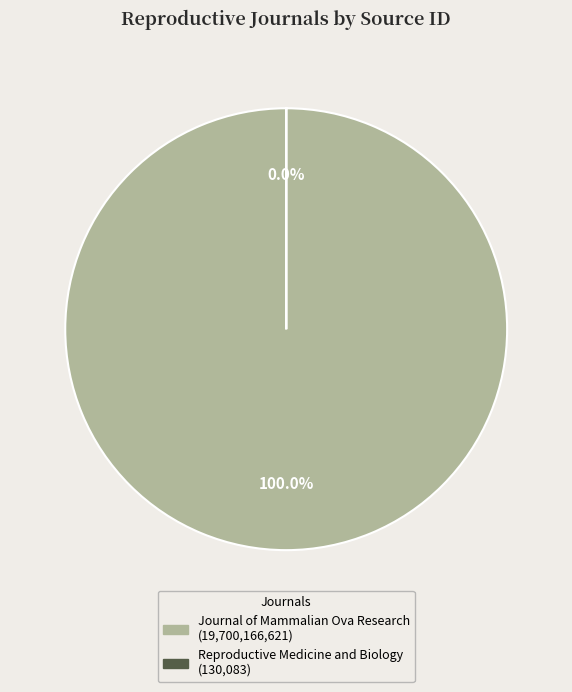

To the nearest percent, what is the combined percentage of Journal of Mammalian Ova Research and Reproductive Medicine and Biology?

100%